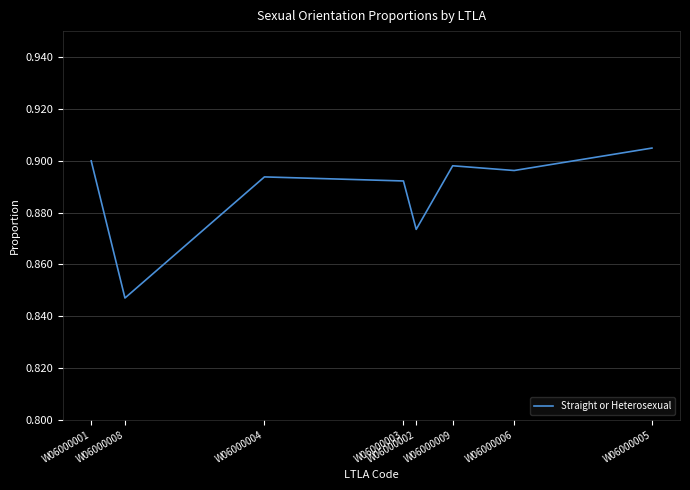

How many lines are shown in the chart?

1